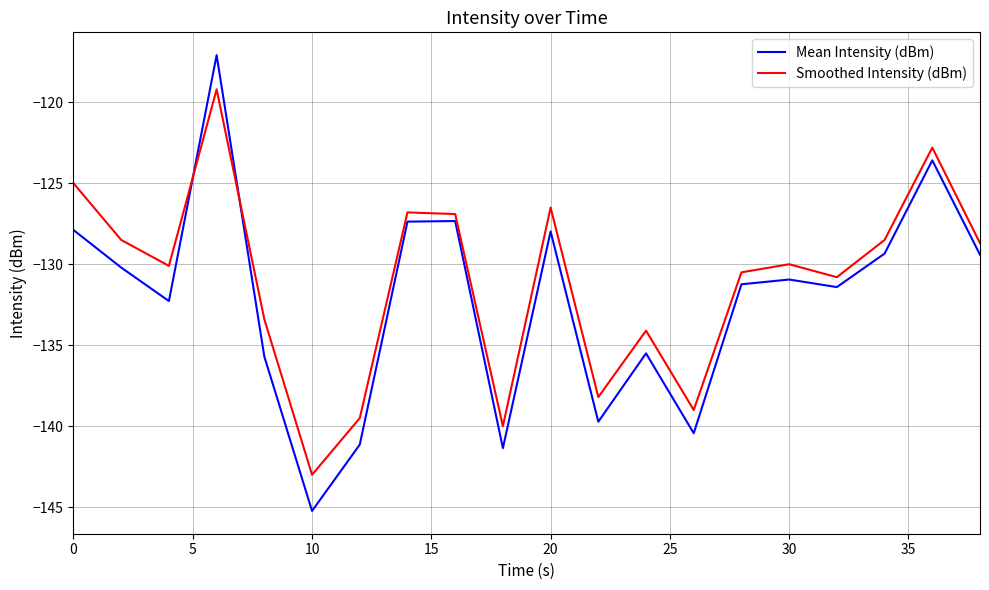

Count the number of categories in the chart.

20